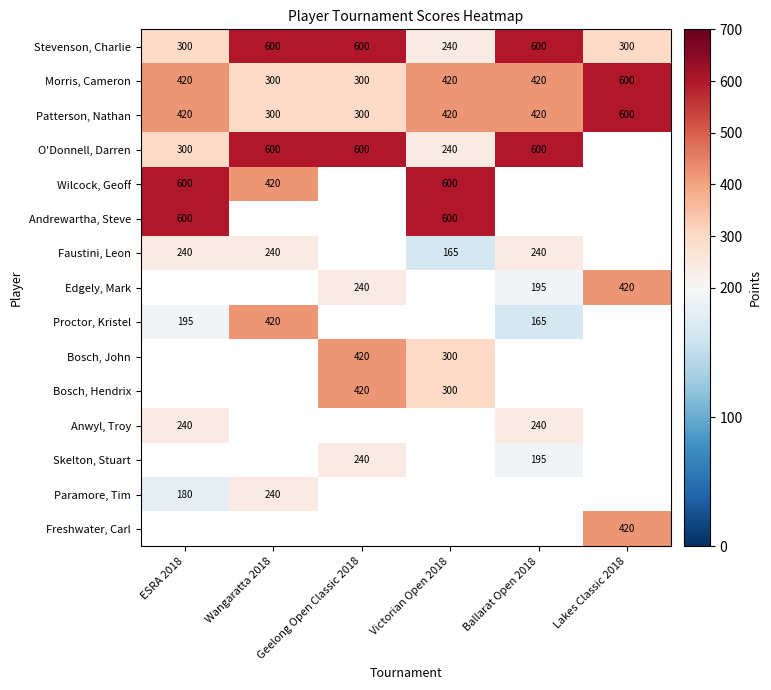

How many Stevenson, Charlie values are between 300 and 600?

5